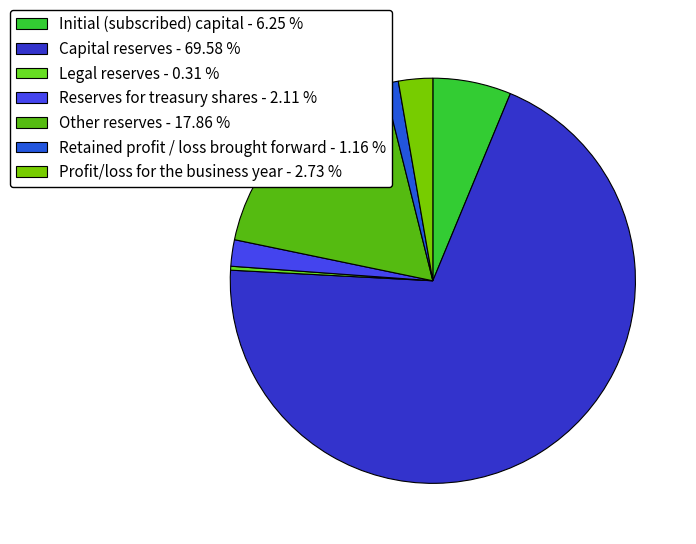

Do Retained profit / loss brought forward - 1.16 % and Profit/loss for the business year - 2.73 % together represent more than half of the pie?

No